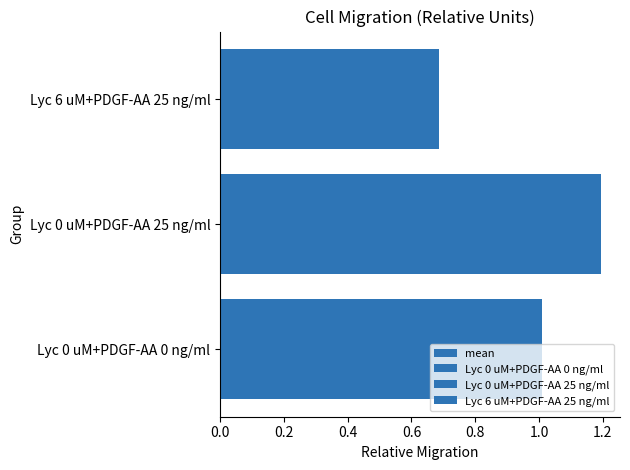

Reading left to right, transcribe all the data shown in this chart.

1.0	1.2	0.7